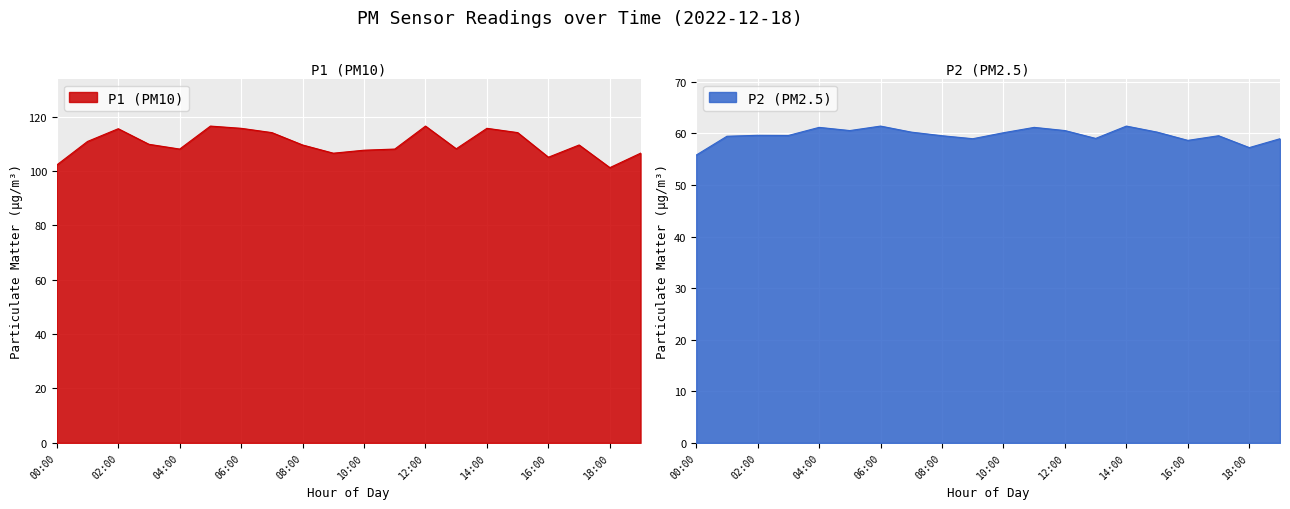

Which label corresponds to the smallest value in the chart?

00:00